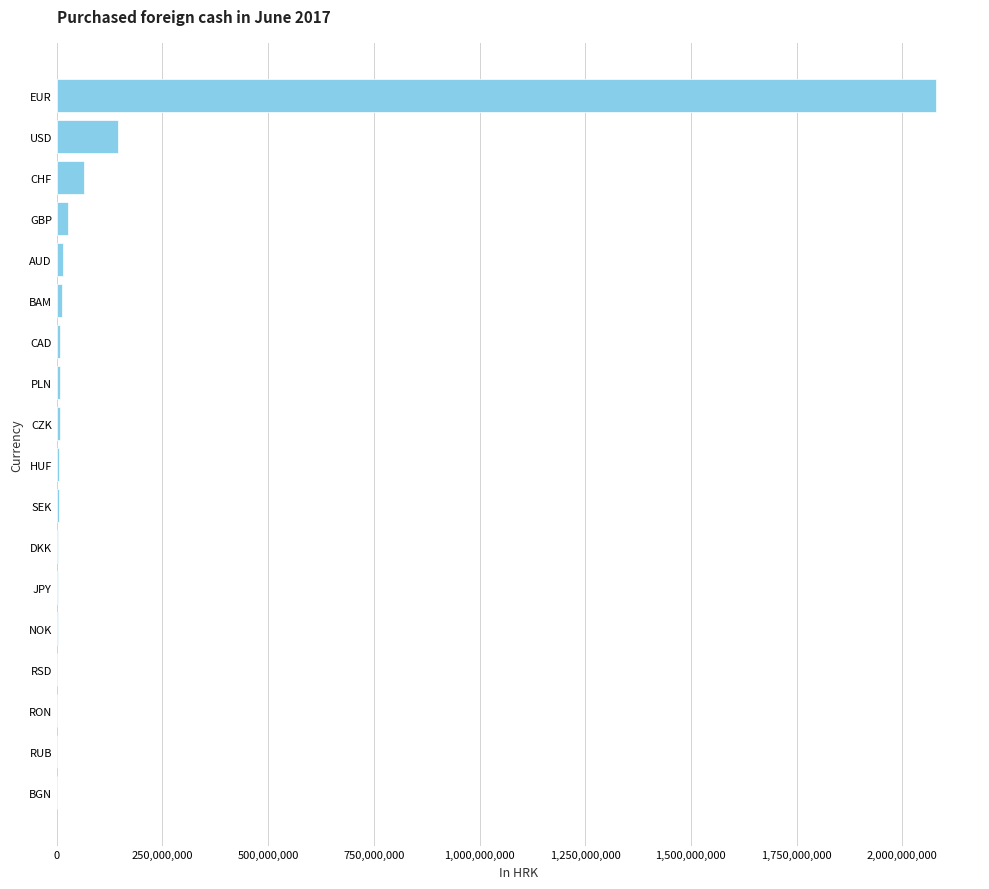

What is the sum of all values?

2385571308